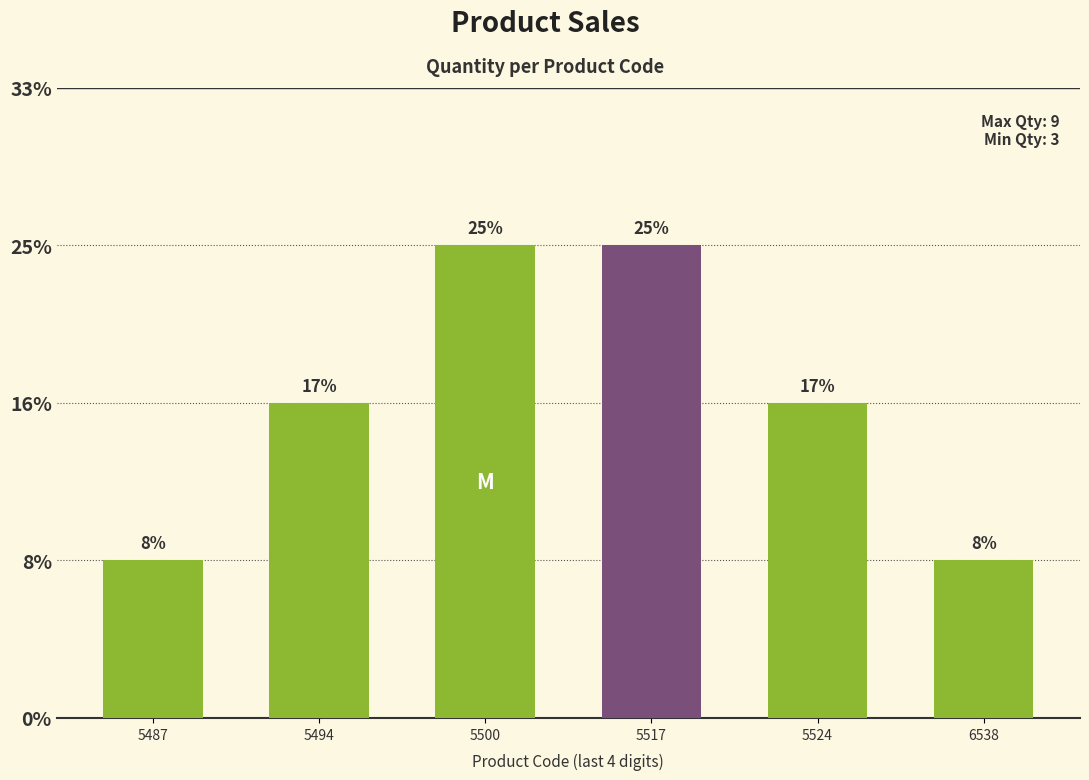

What is the ratio of the value at 5487 to the value at 6538?

1.0